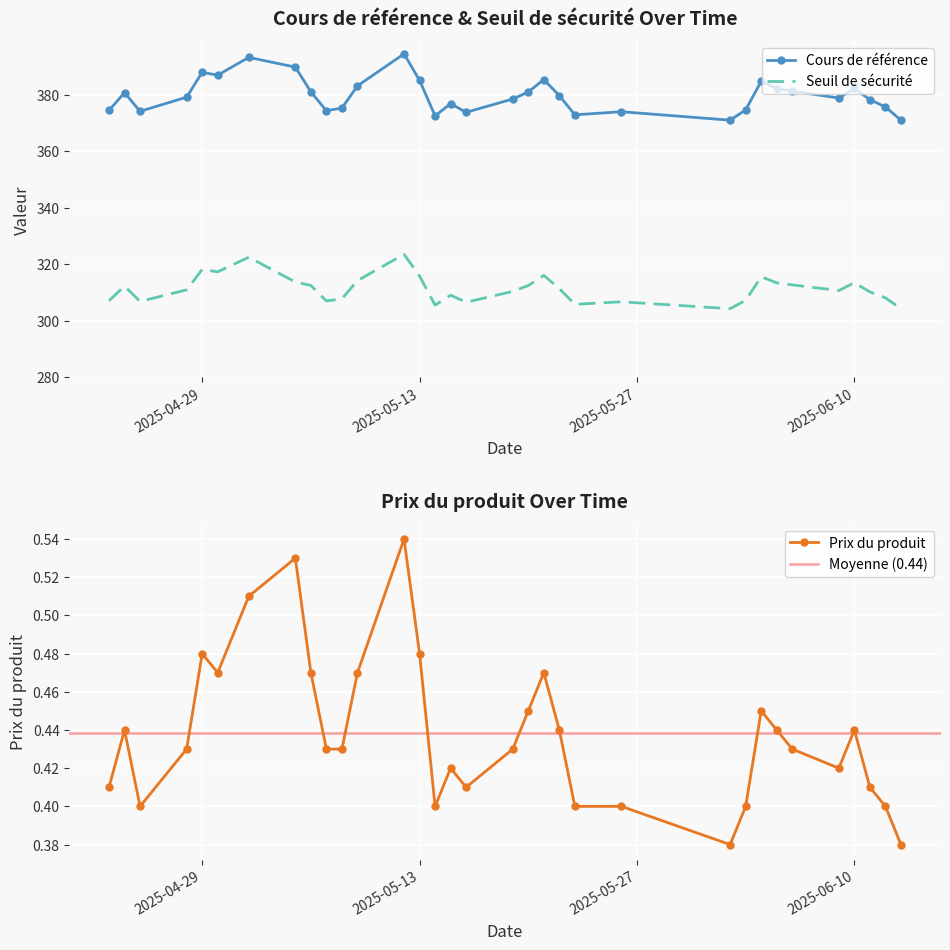

The value of Seuil de sécurité at 2025-05-08 is 307.8. True or false?

True